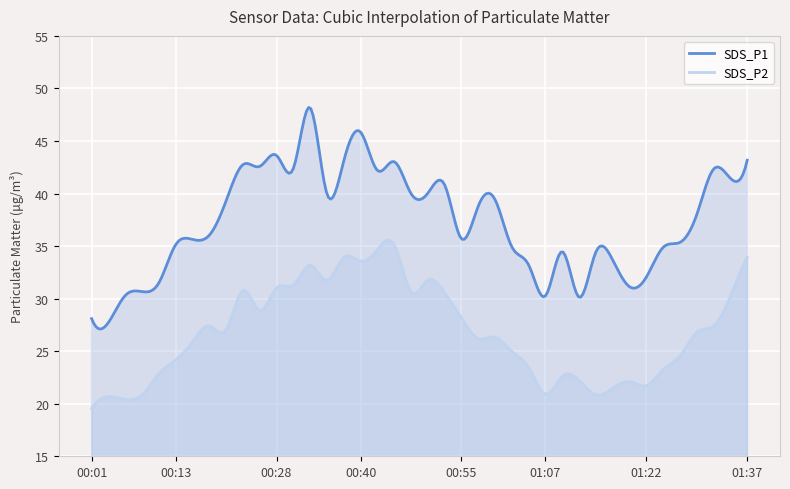

True or false: SDS_P2 and SDS_P1 cross at least once.

False